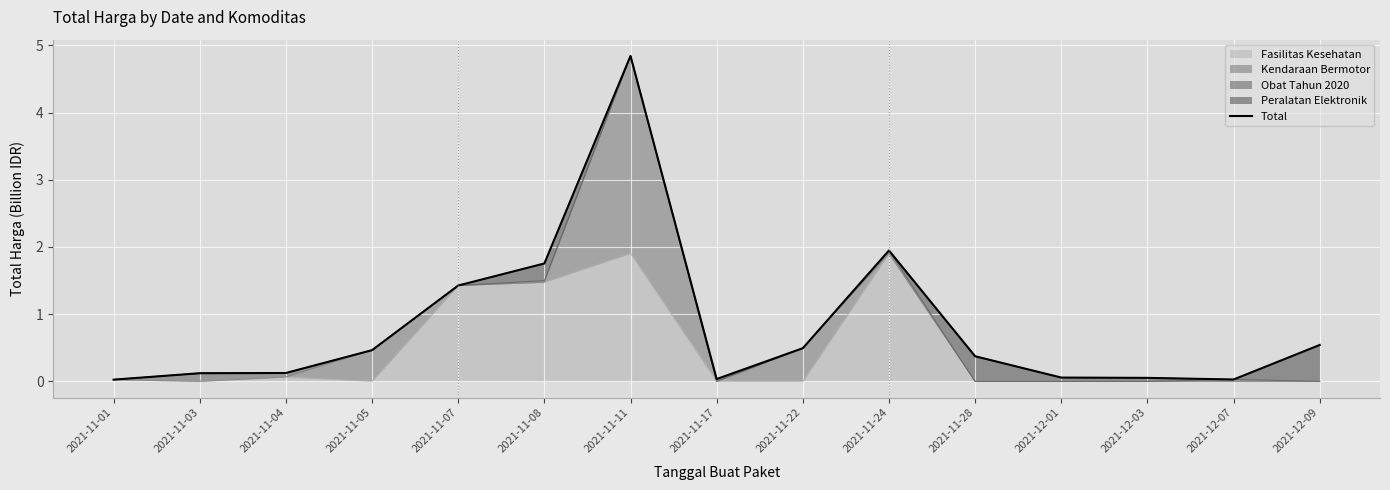

How many interior local valleys (lower than both neighbors) does the data have?

2